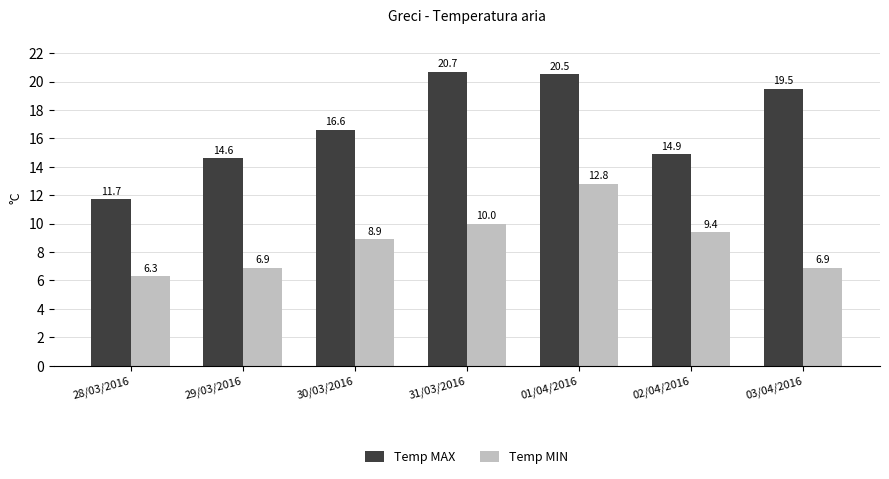

What is the value of the Temp MIN bar at the 7th from the left?

6.9